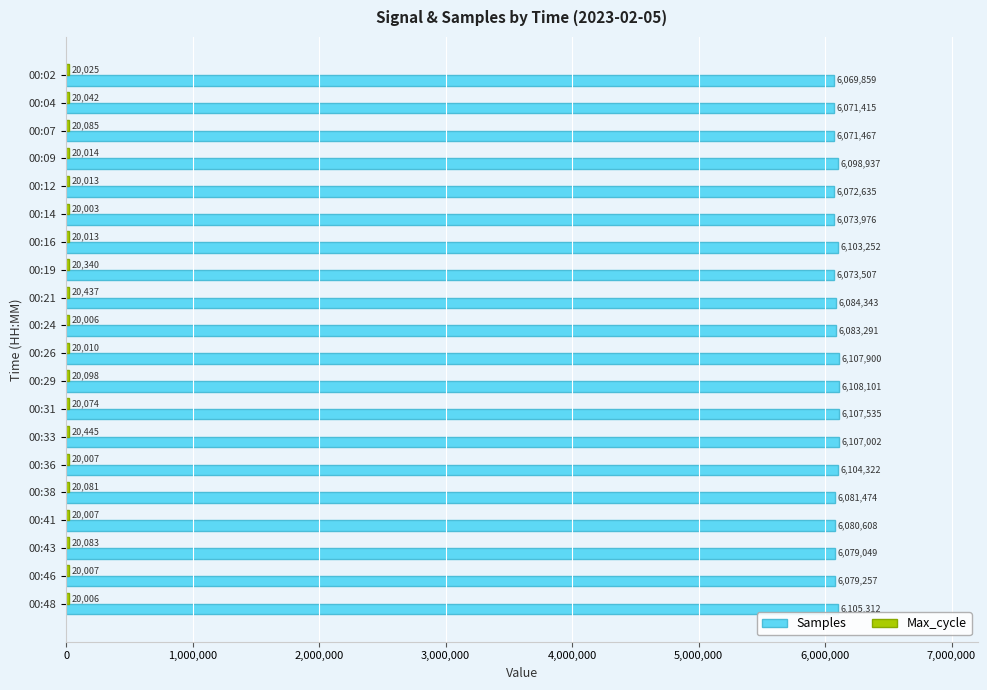

Which series has the largest total across all categories?

Samples